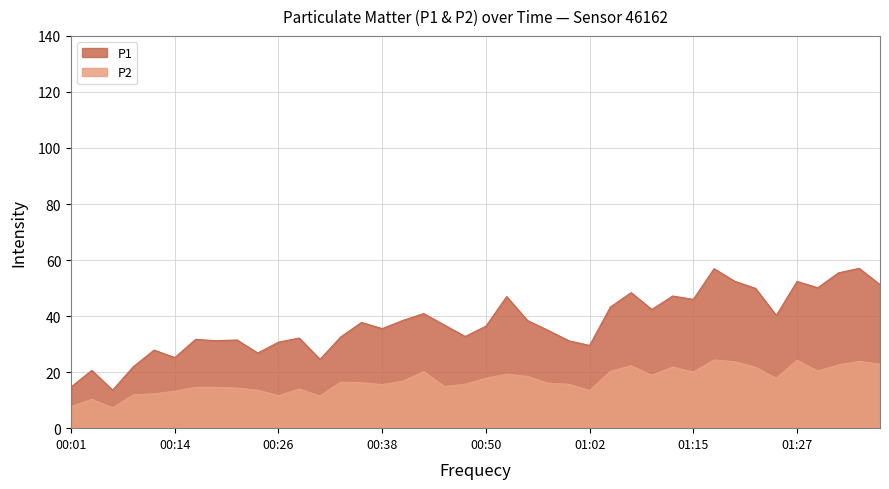

At which category is the sum across all series the highest?

01:17